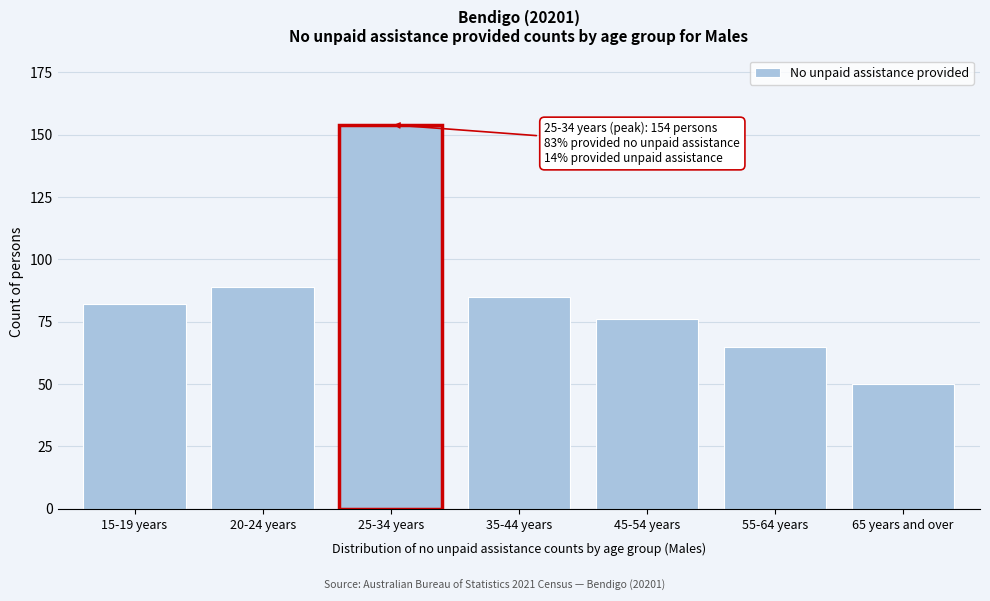

Reading left to right, list all the values displayed in this chart.

15-19 years=82	20-24 years=89	25-34 years=154	35-44 years=85	45-54 years=76	55-64 years=65	65 years and over=50